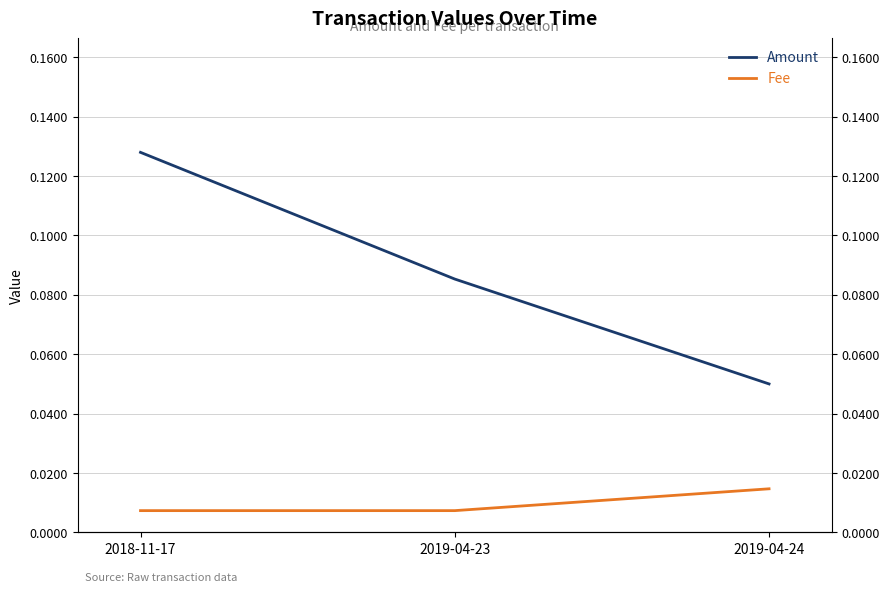

What is the spread (max minus min) of values at 2018-11-17?

0.1